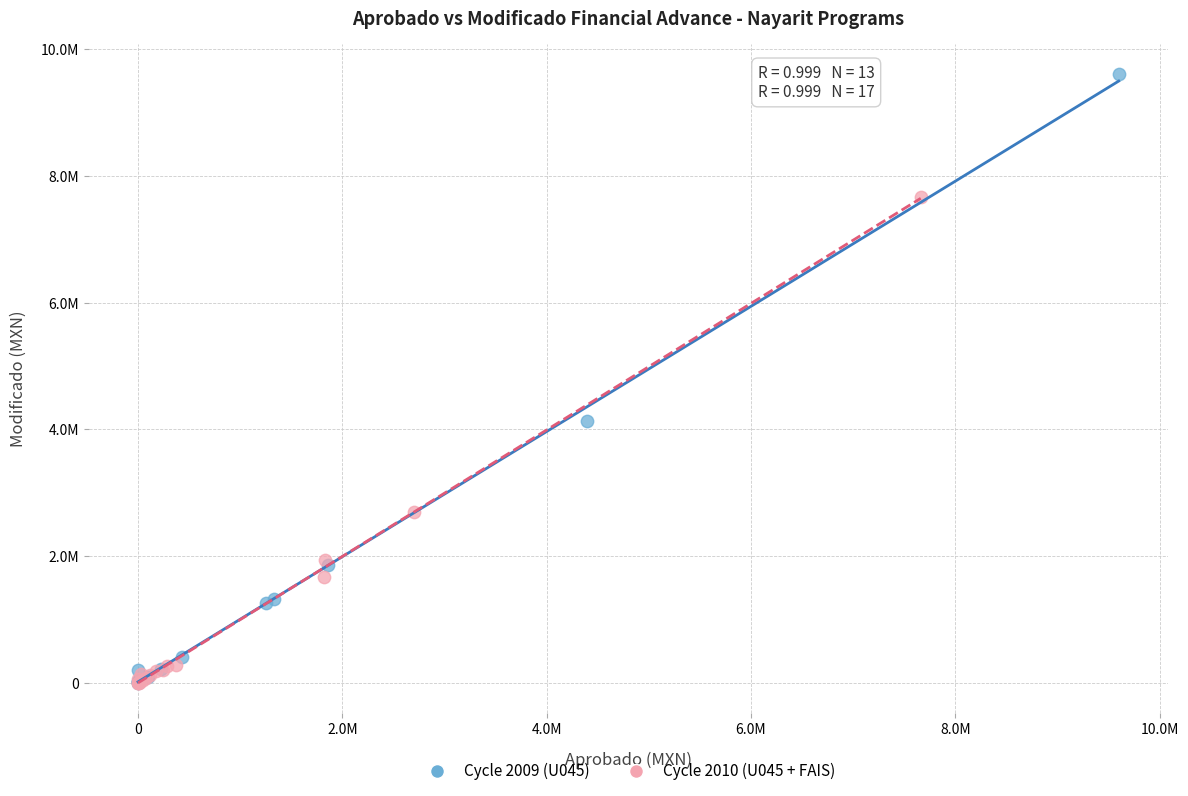

Which series reaches the maximum Y coordinate?

Cycle 2009 (U045)